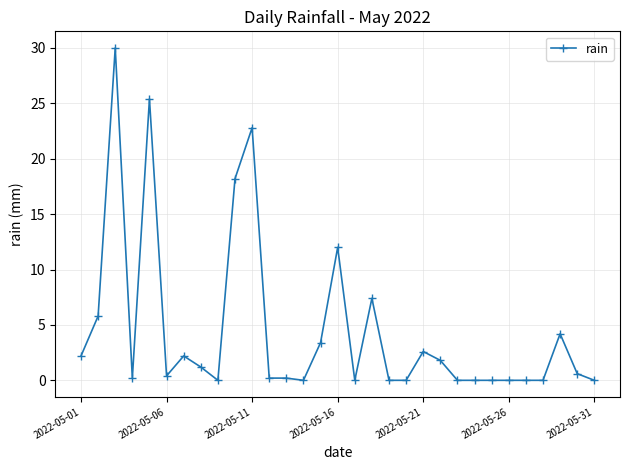

Does the chart have visible grid lines?

Yes